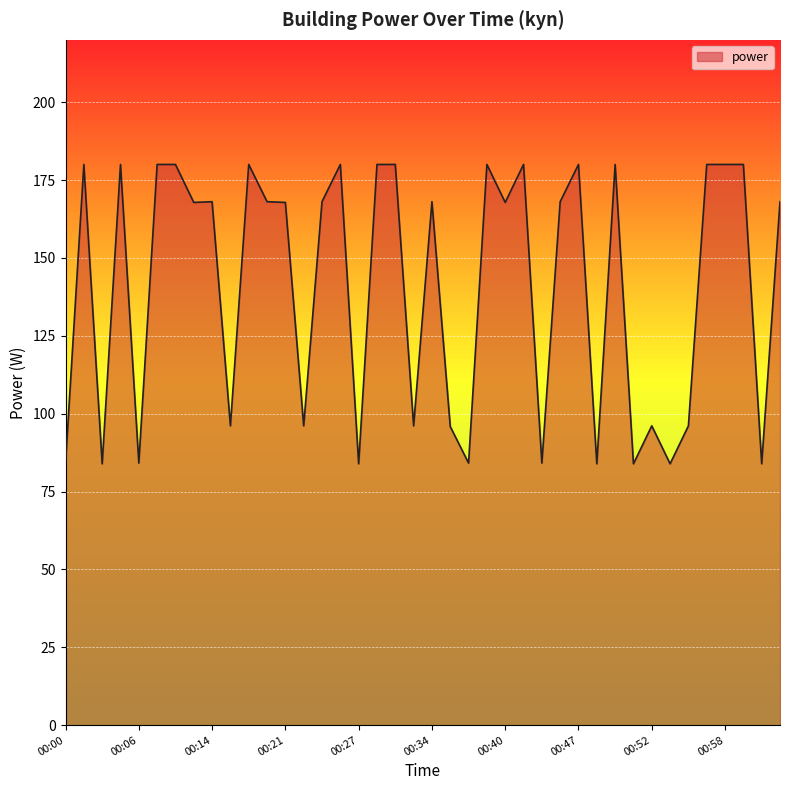

What is the difference between the maximum and minimum values?

96.1